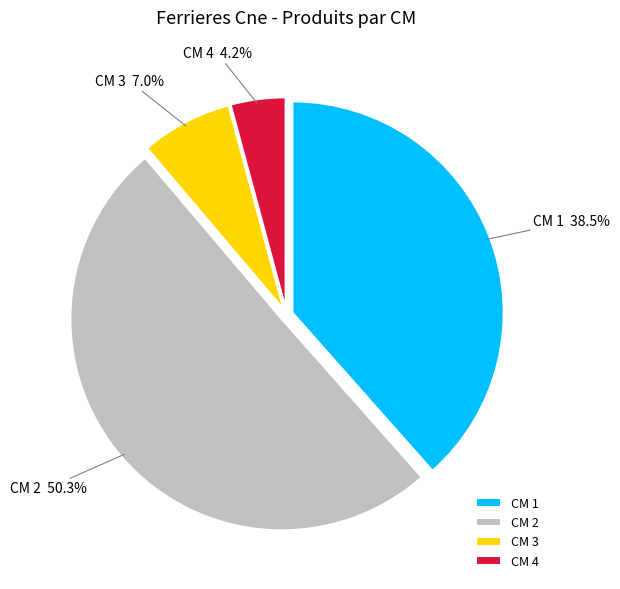

Do CM 3 and CM 4 together represent more than half of the pie?

No